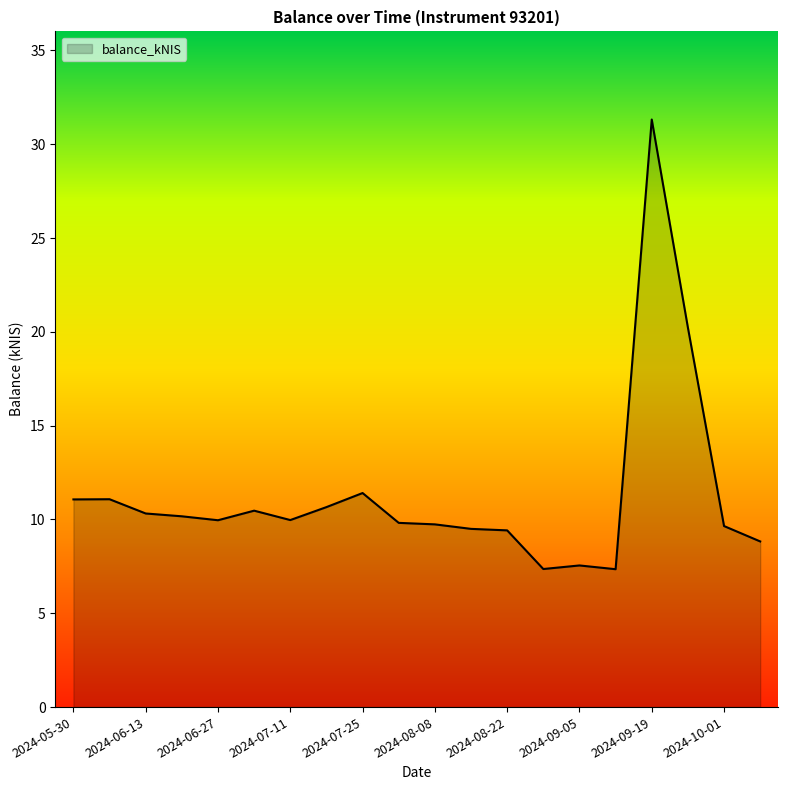

What is the difference between the maximum and minimum values?

24.0